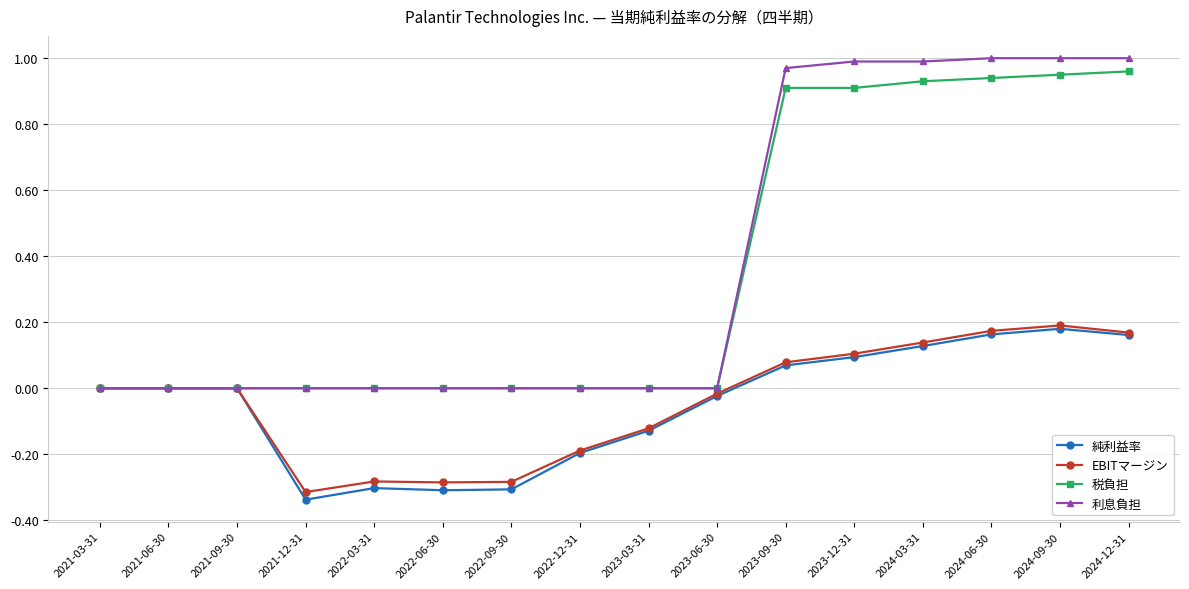

What are all the series names shown in the legend?

純利益率, EBITマージン, 税負担, 利息負担